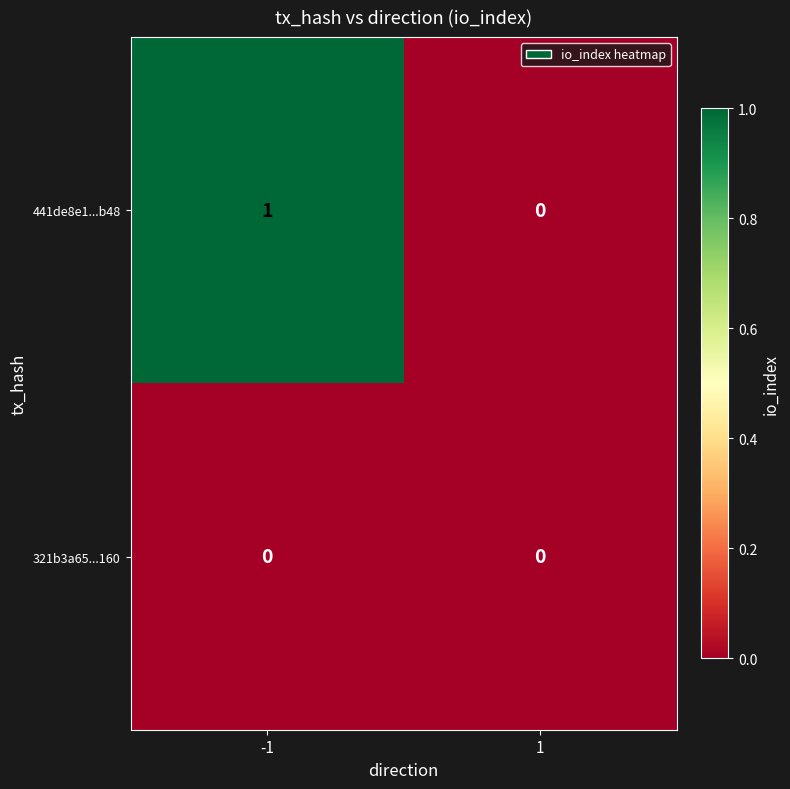

True or false: 321b3a65...160 has a value of 0 at -1.

True